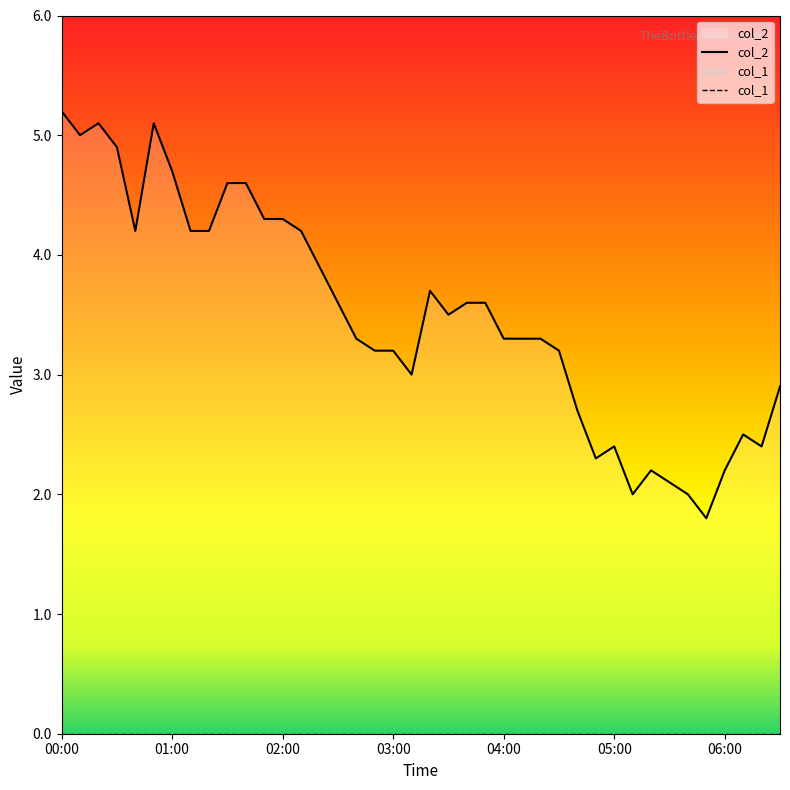

Which series has the largest total across all categories?

col_2